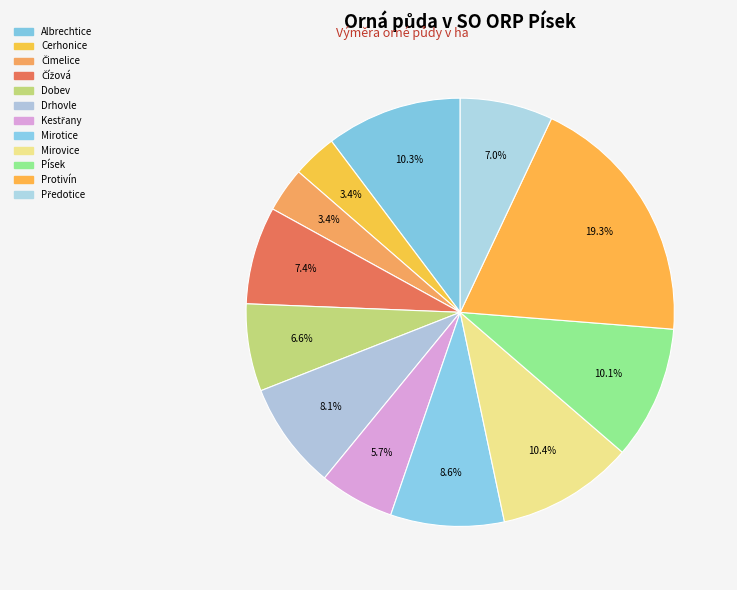

How many segments does this pie chart have?

12